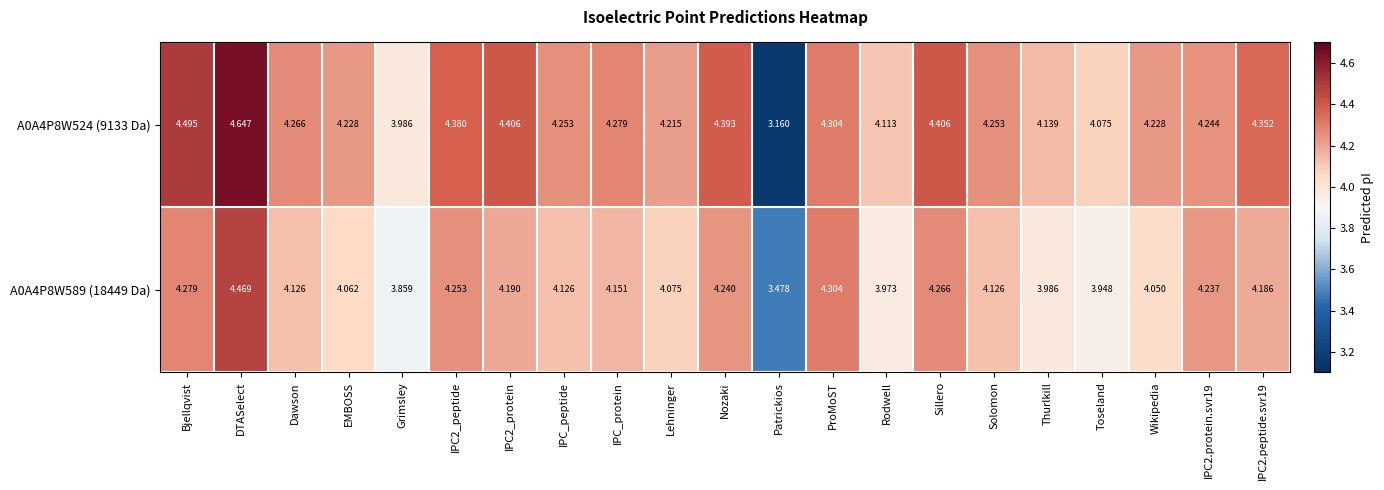

At which category does the chart reach its peak across all series?

DTASelect